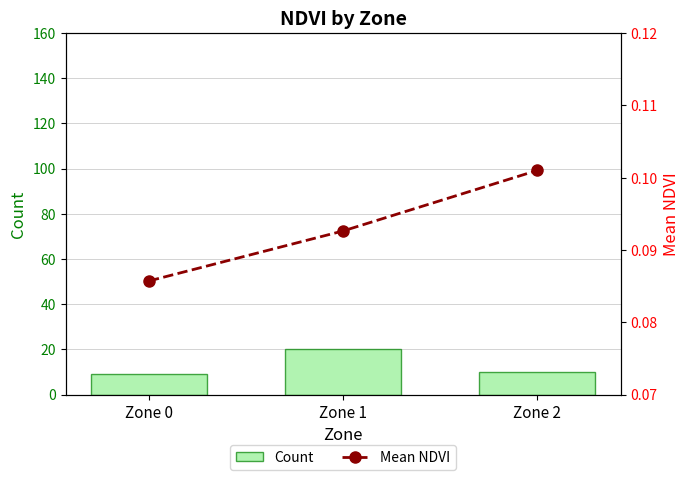

What are all the series names shown in the legend?

Count, Mean NDVI